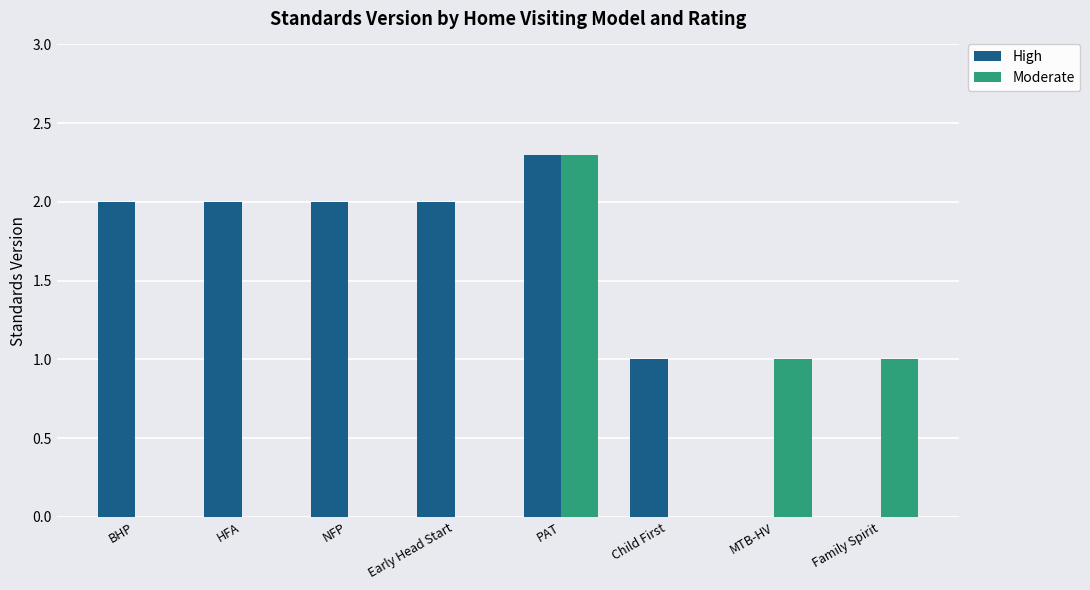

Which series changed the most between Early Head Start and Family Spirit?

High